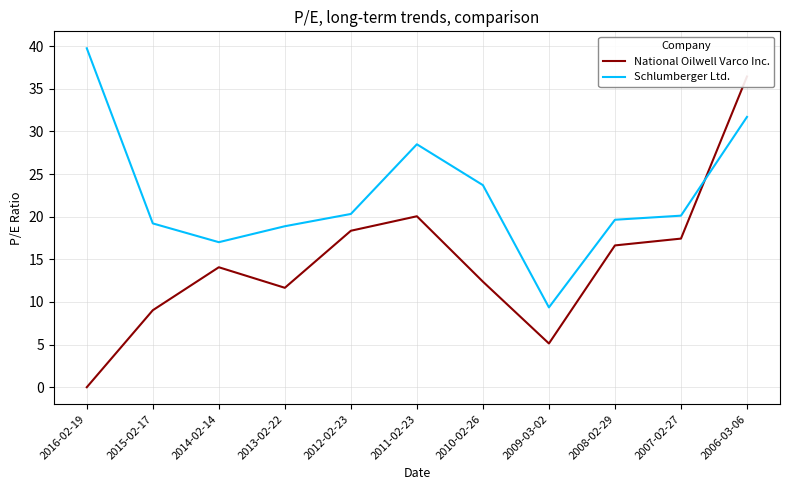

True or false: Schlumberger Ltd. has a value of 6.4 at 2009-03-02.

False